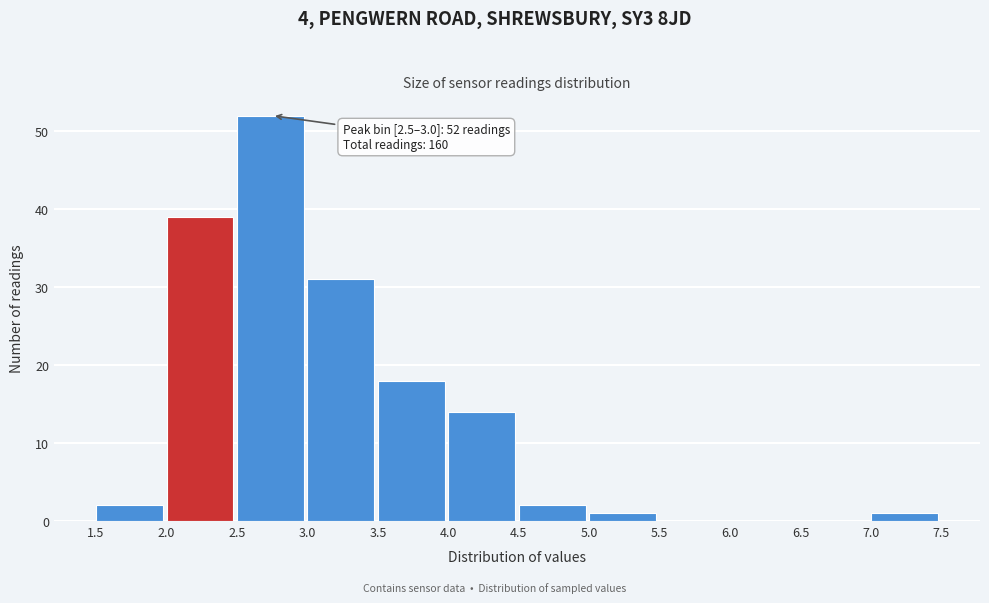

Which range on the x-axis has the tallest bar?

2.5 to 3.0